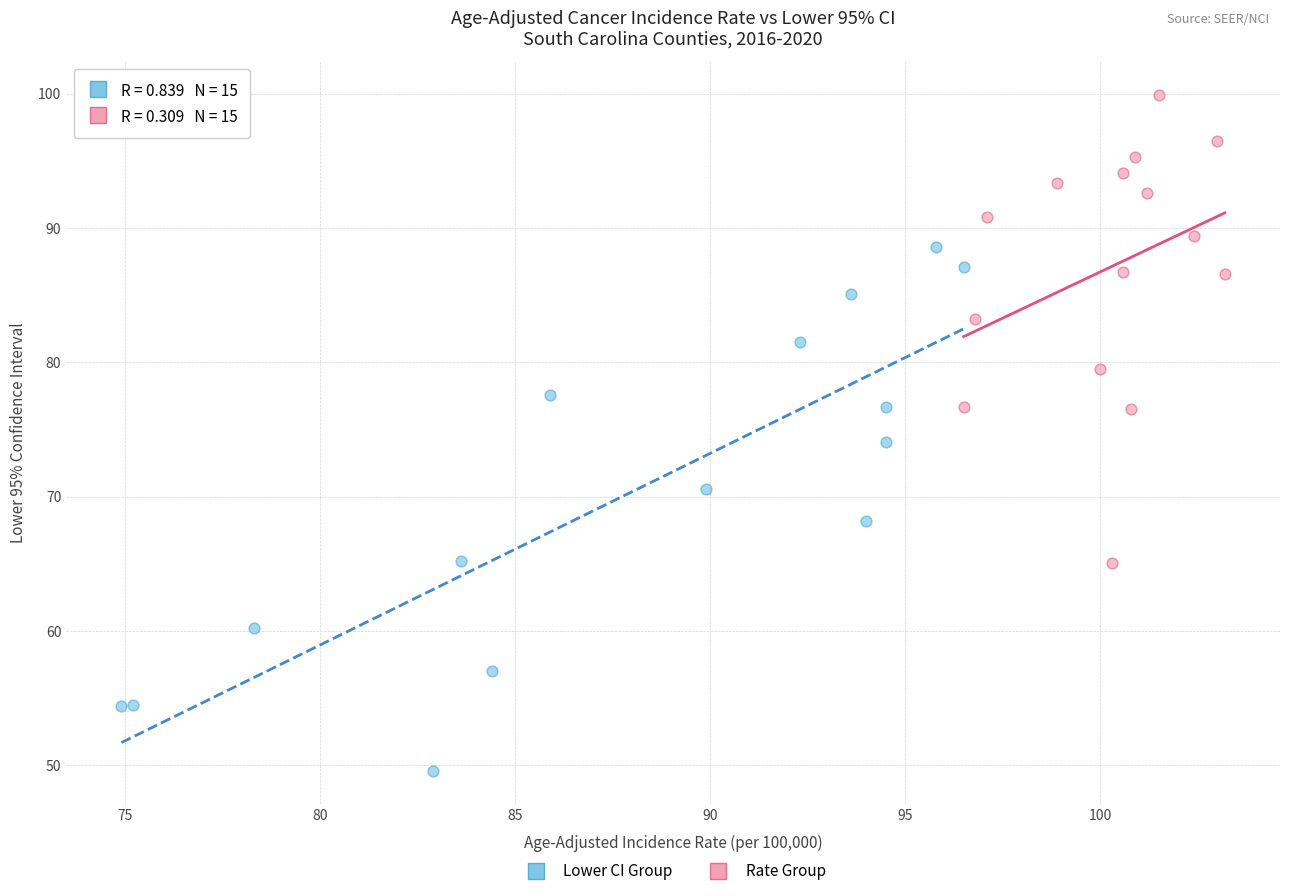

Which series contains the lowest Y value?

Lower CI Group